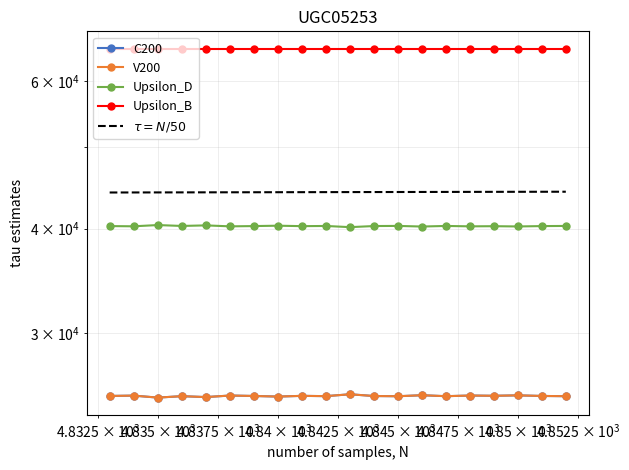

At how many categories does at least one series exceed 26018?

20